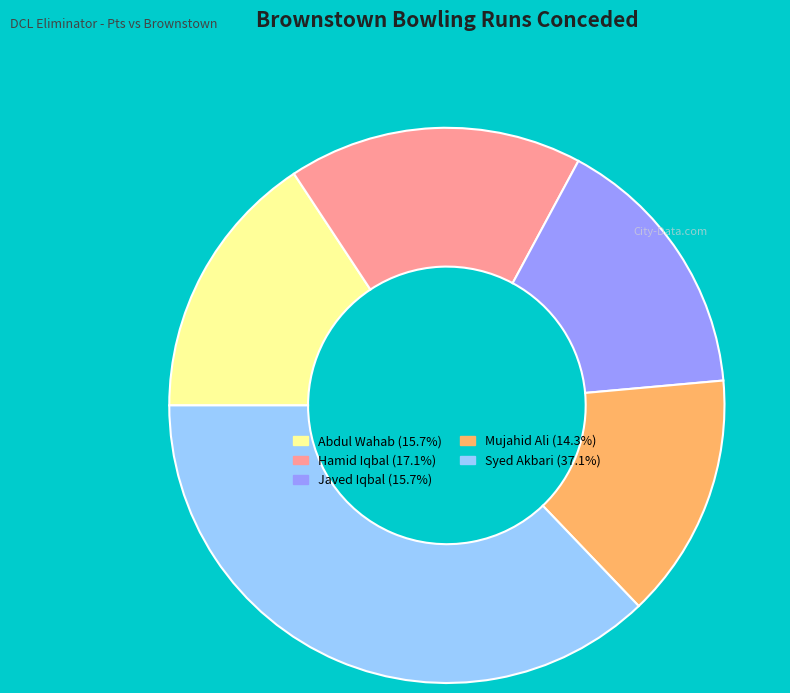

Which category has the smallest portion of the pie?

Mujahid Ali